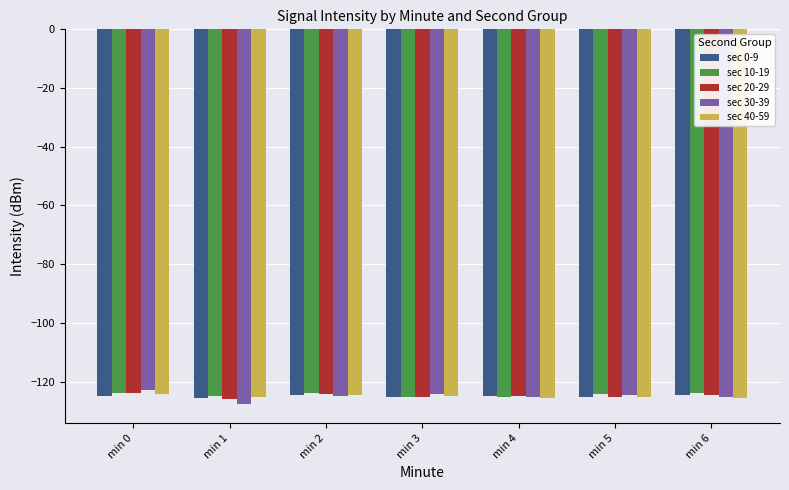

Is it true that sec 40-59 equals -124.8 at min 3?

True